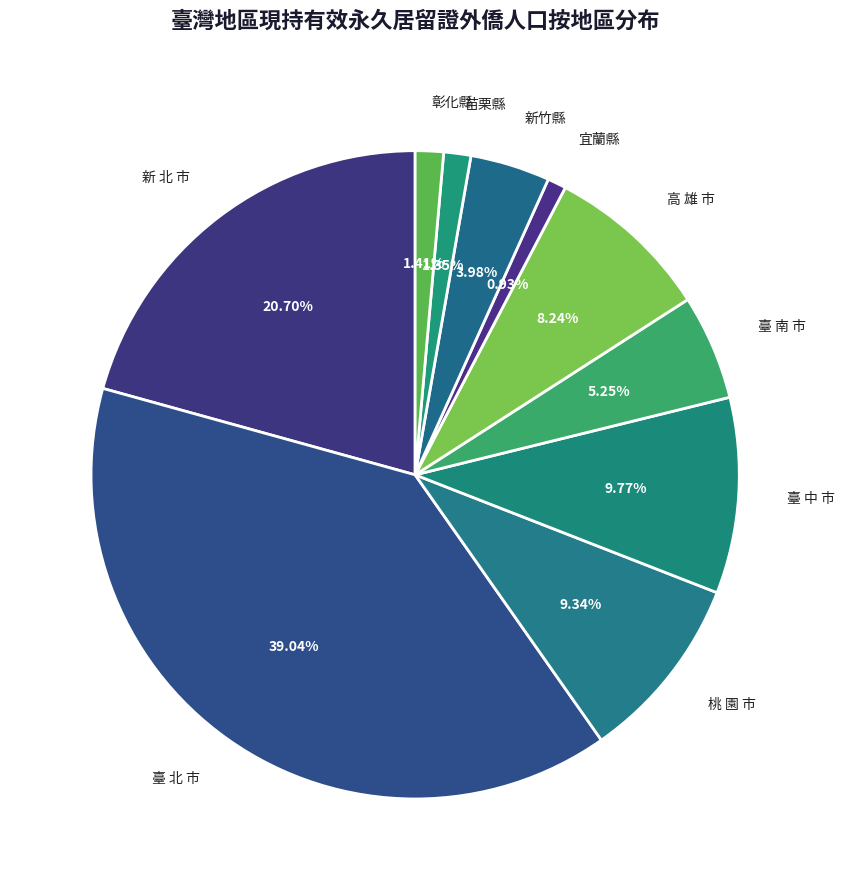

Which slice is the largest?

臺 北 市